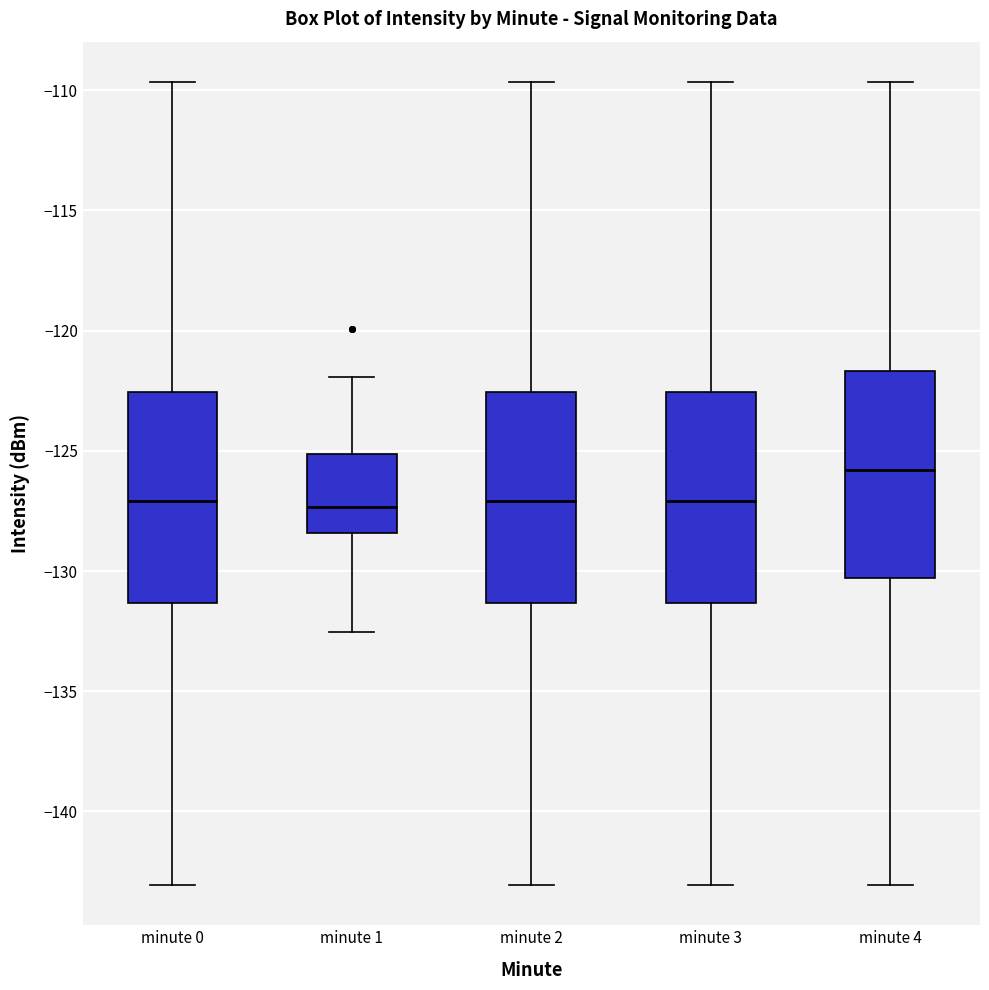

Reading left to right, transcribe this box plot: for each box, give where its median line is, the range the box spans, and where its two whiskers end, as read against the y-axis. The values are not printed on the chart, so give them approximately, as read against the axis.

minute 0: median -127.0, box -131.5 to -122.5, whiskers -143.0 to -109.5
minute 1: median -127.5, box -128.5 to -125.0, whiskers -132.5 to -122.0
minute 2: median -127.0, box -131.5 to -122.5, whiskers -143.0 to -109.5
minute 3: median -127.0, box -131.5 to -122.5, whiskers -143.0 to -109.5
minute 4: median -126.0, box -130.5 to -121.5, whiskers -143.0 to -109.5